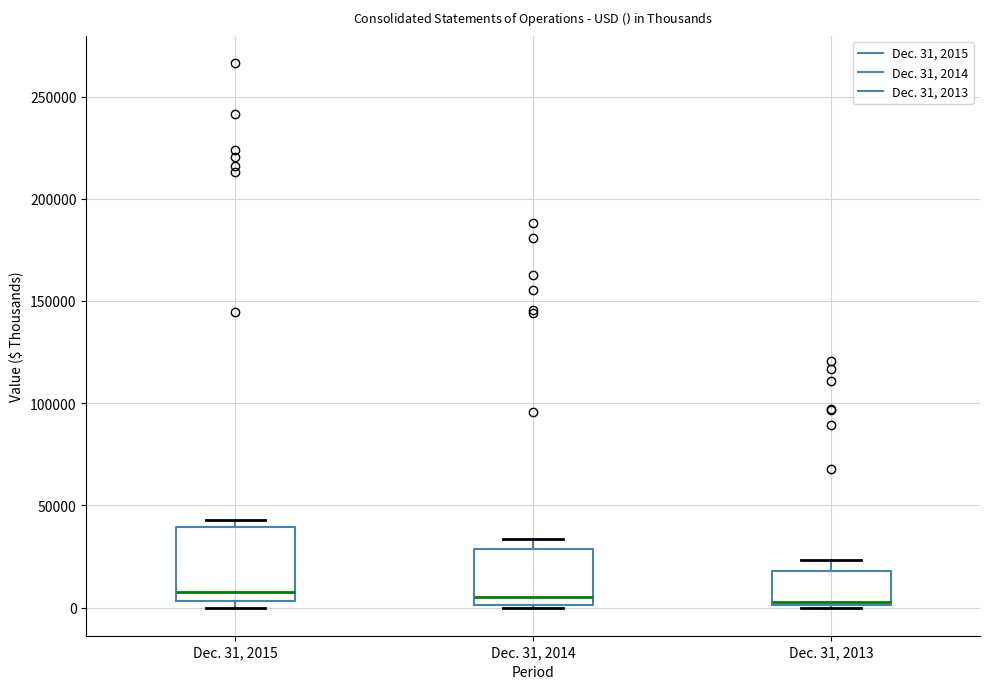

Reading left to right, transcribe this box plot: for each box, give where its median line is, the range the box spans, and where its two whiskers end, as read against the y-axis. The values are not printed on the chart, so give them approximately, as read against the axis.

Dec. 31, 2015: median 5000 (just above the box's lower edge), box 5000 to 40000, whiskers 0 to 45000
Dec. 31, 2014: median 5000, box 0 to 30000, whiskers 0 to 35000
Dec. 31, 2013: median 5000, box 0 to 20000, whiskers 0 (just below the box's lower edge) to 25000